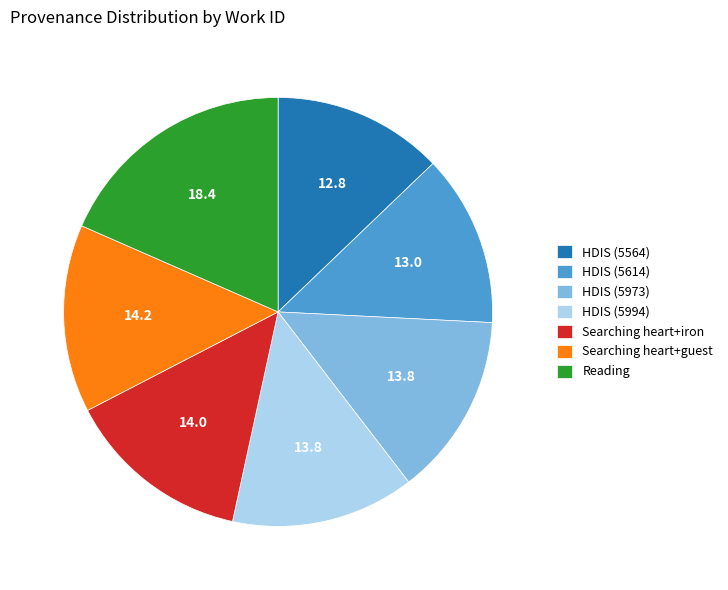

Is there any slice that represents more than half of the pie?

No